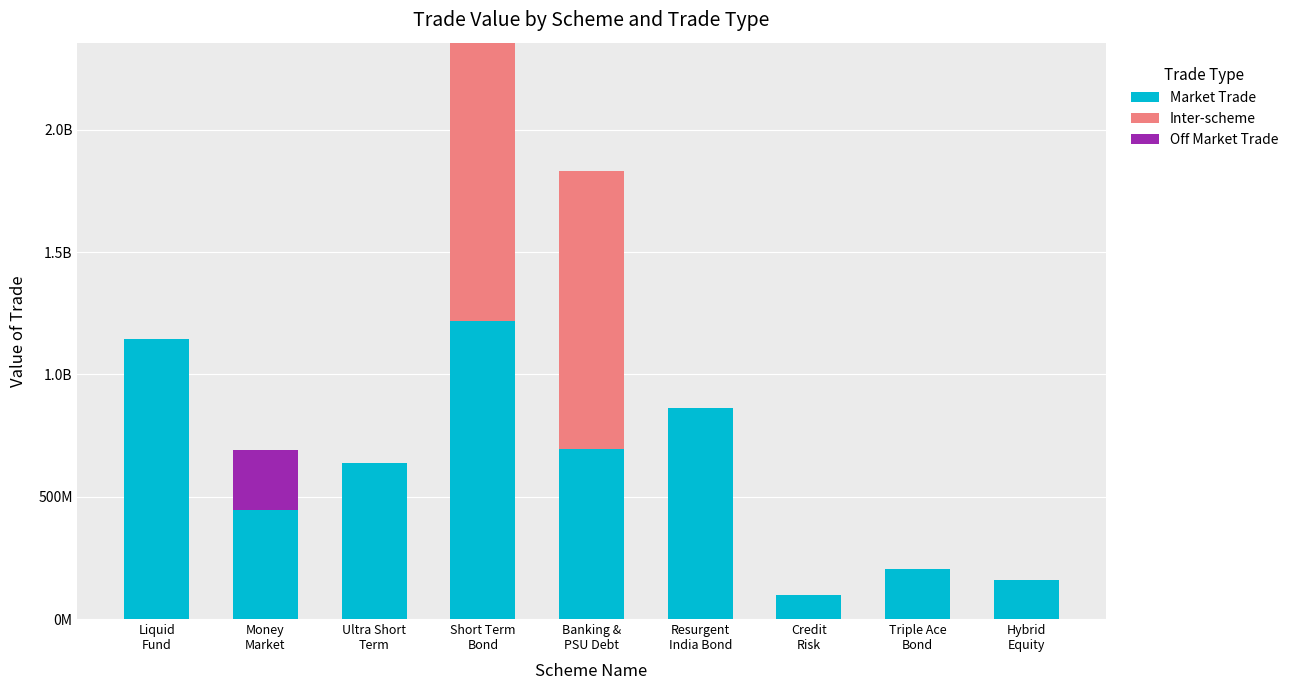

Is it true that Off Market Trade equals 151034433 at Money
Market?

False